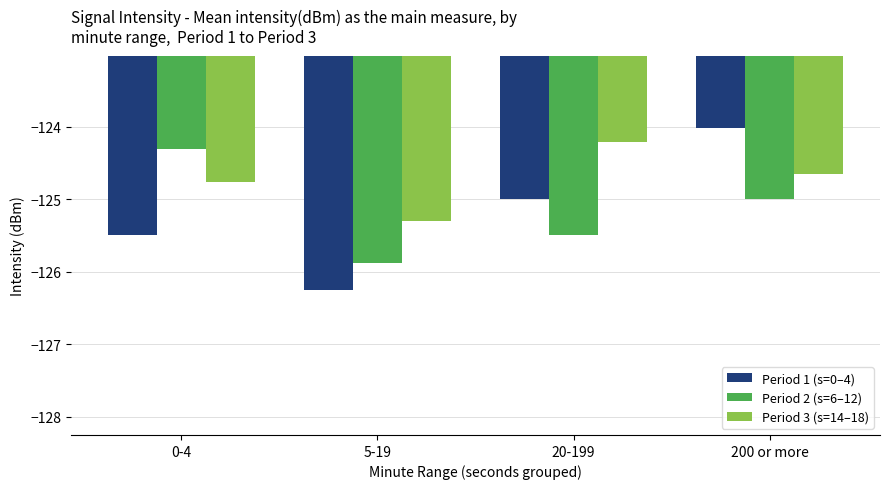

Reading left to right, transcribe all the data shown in this chart.

Period 1 (s=0–4): 0-4=-125.5	5-19=-126.3	20-199=-125.0	200 or more=-124.0
Period 2 (s=6–12): 0-4=-124.3	5-19=-125.9	20-199=-125.5	200 or more=-125.0
Period 3 (s=14–18): 0-4=-124.8	5-19=-125.3	20-199=-124.2	200 or more=-124.6